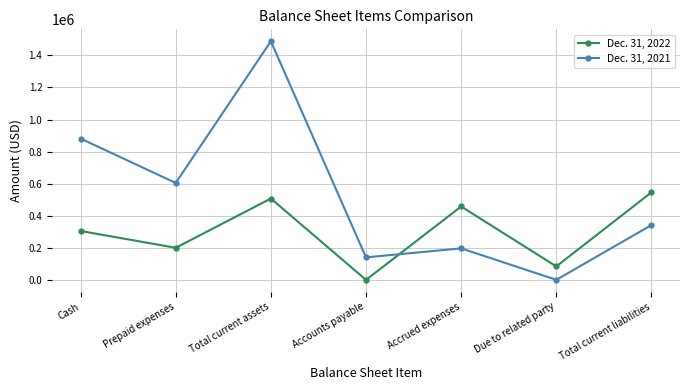

What is the lowest value of the Dec. 31, 2021 series?

2581